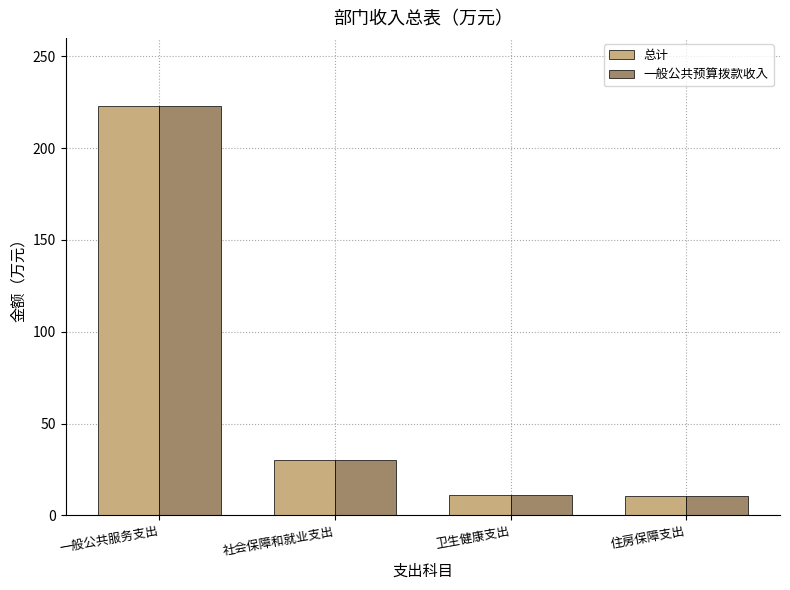

What position from the right is 一般公共服务支出?

4